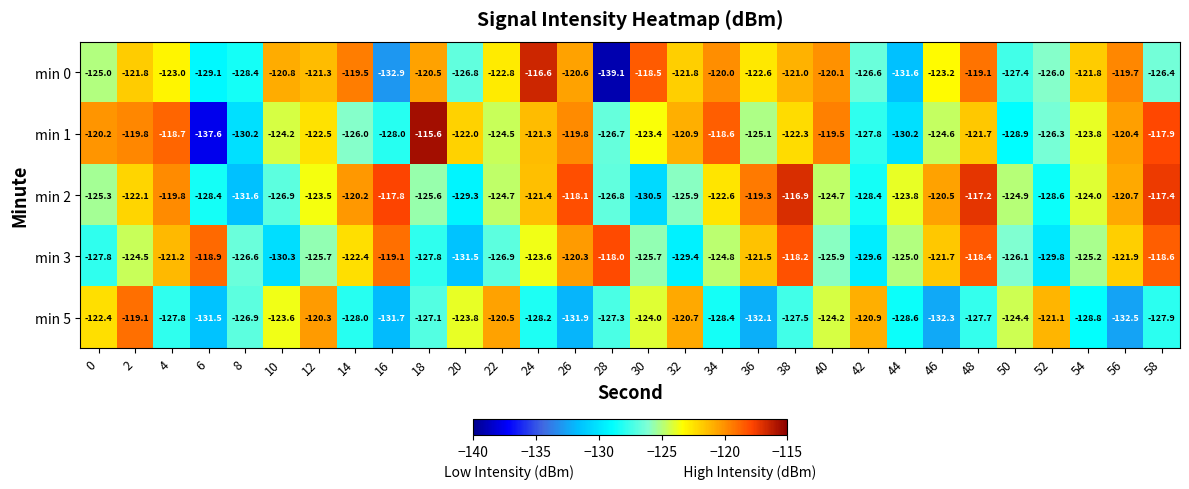

Is it true that min 5 equals -132.1 at 36?

True